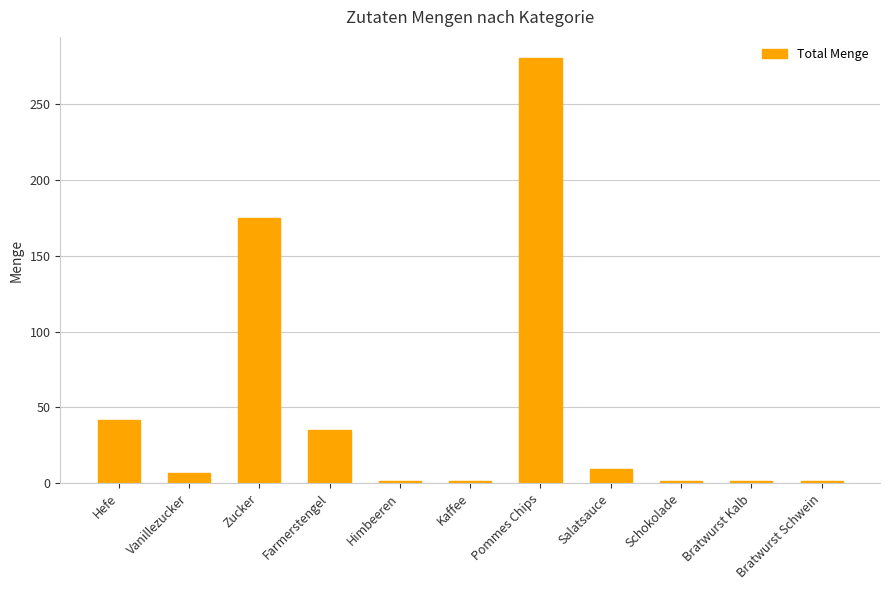

Is it true that the value at Bratwurst Kalb is 1.4?

True